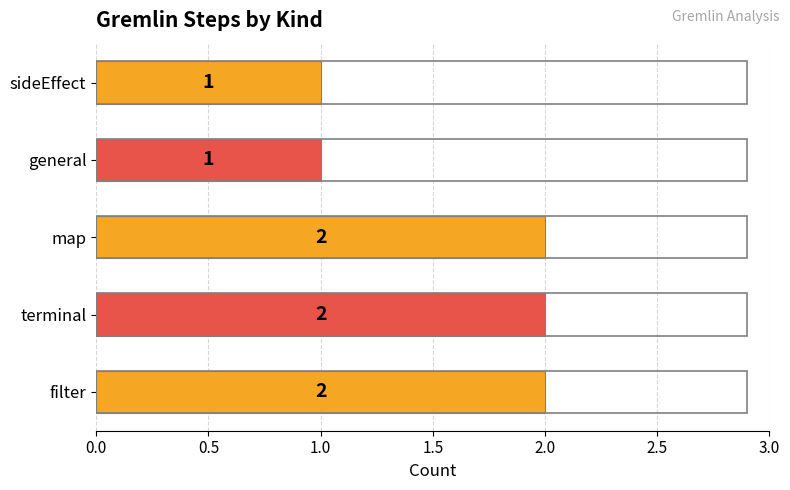

Reading bottom to top, transcribe all the data shown in this chart.

filter=2	terminal=2	map=2	general=1	sideEffect=1